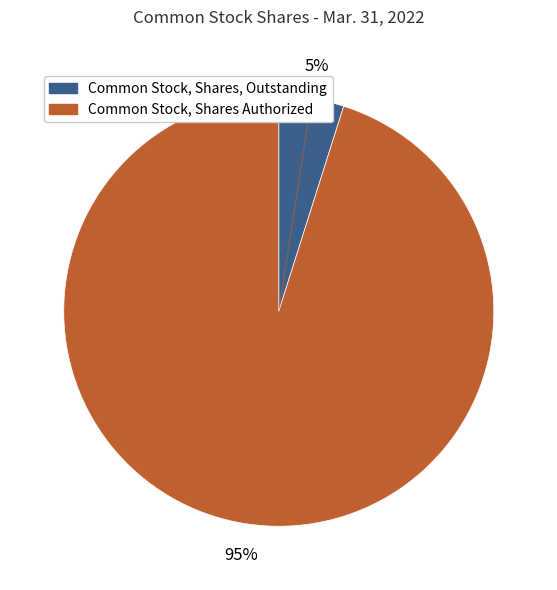

How many segments does this pie chart have?

2